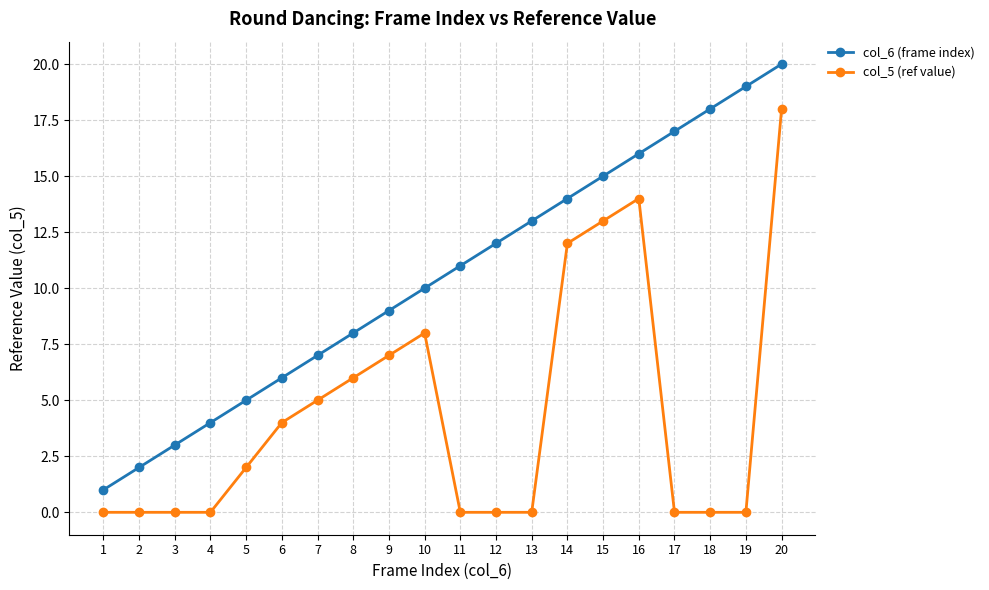

True or false: col_6 (frame index) and col_5 (ref value) intersect in this chart.

False